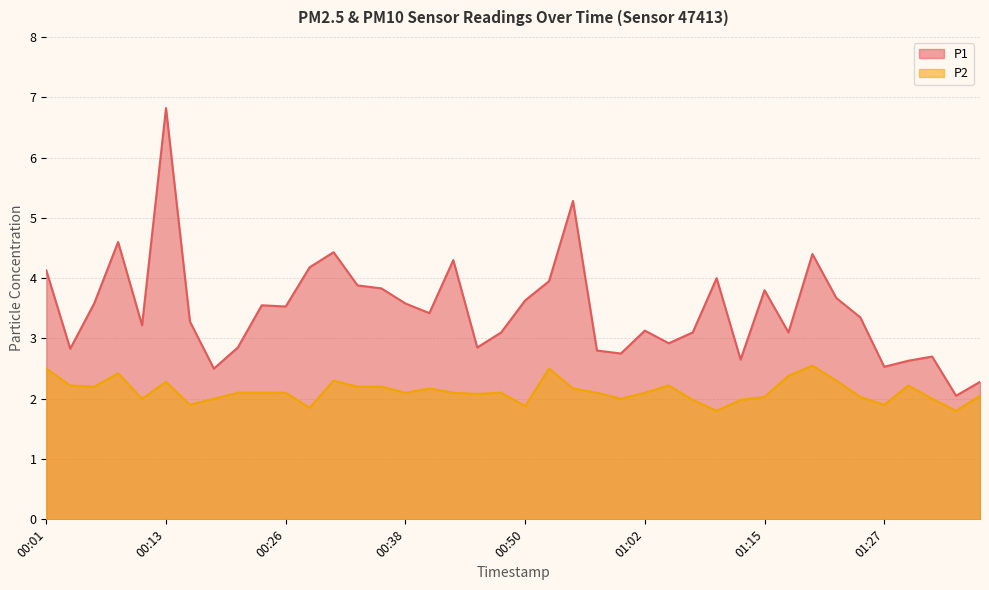

True or false: P1 has more than 2 interior local peaks.

True